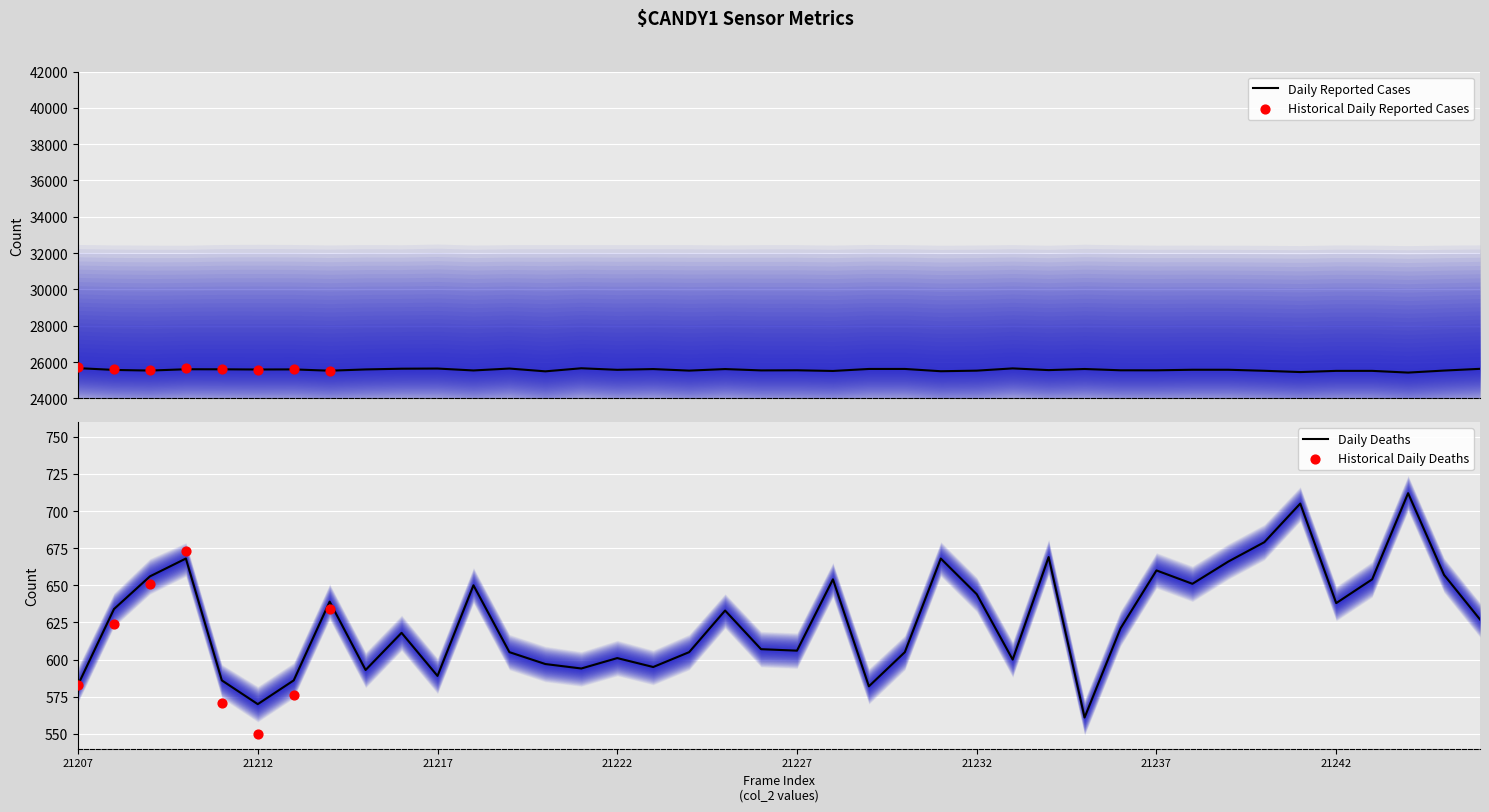

What is the lowest value of the Daily Reported Cases series?

25419